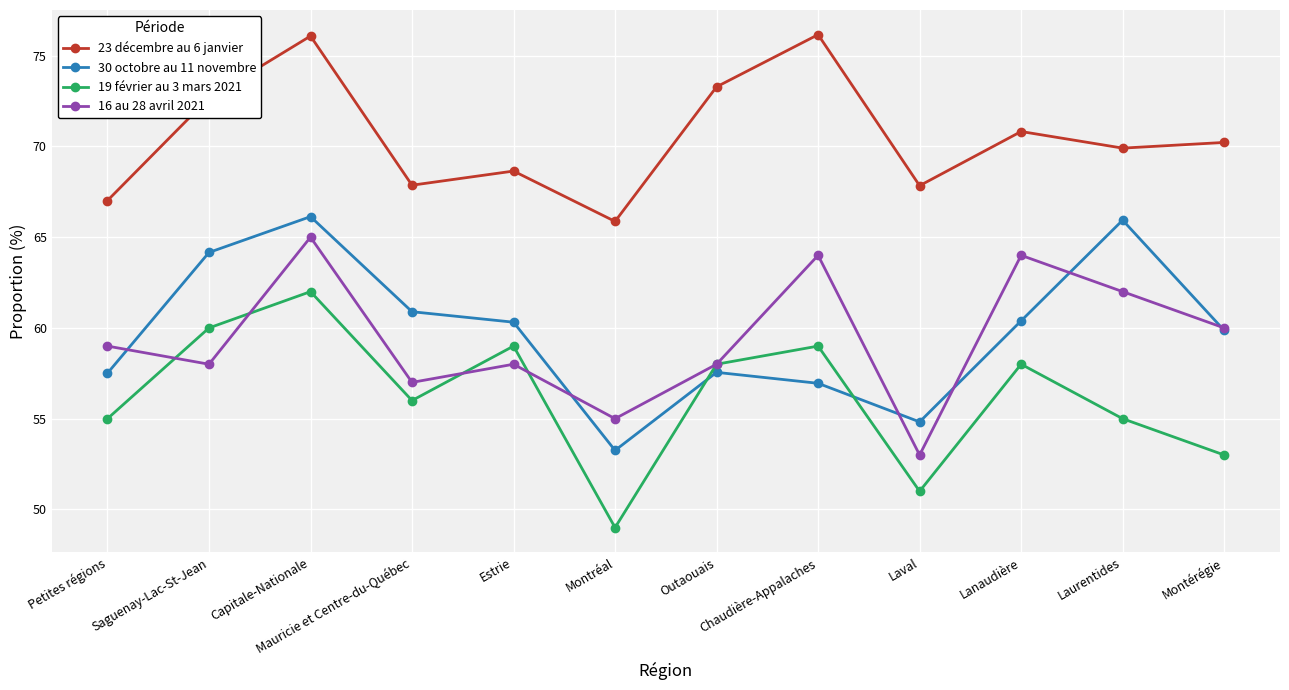

True or false: 30 octobre au 11 novembre and 23 décembre au 6 janvier intersect in this chart.

False